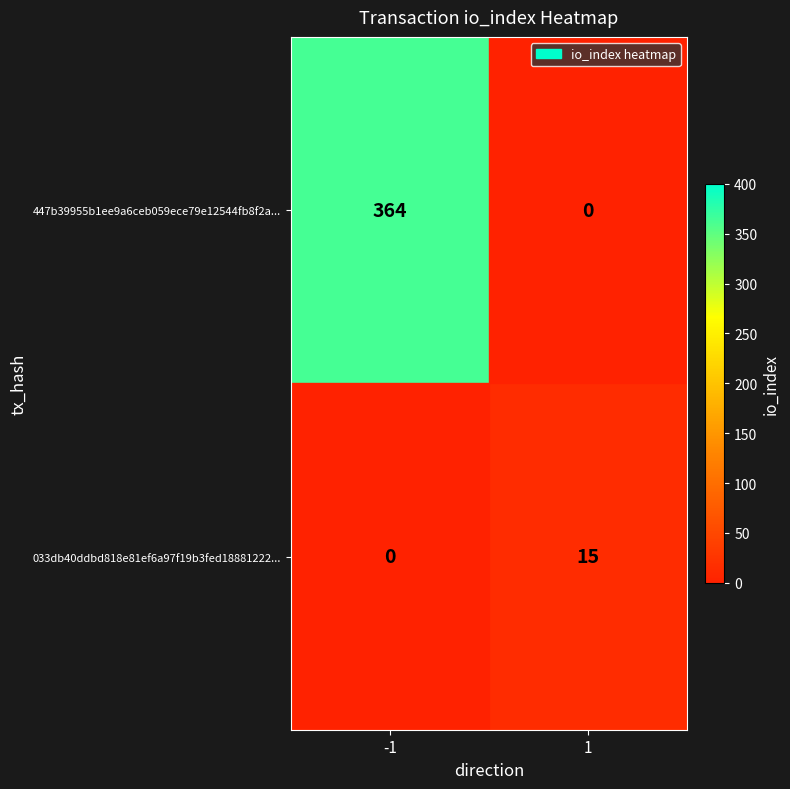

True or false: 033db40ddbd818e81ef6a97f19b3fed18881222... has a value of 15 at 1.

True